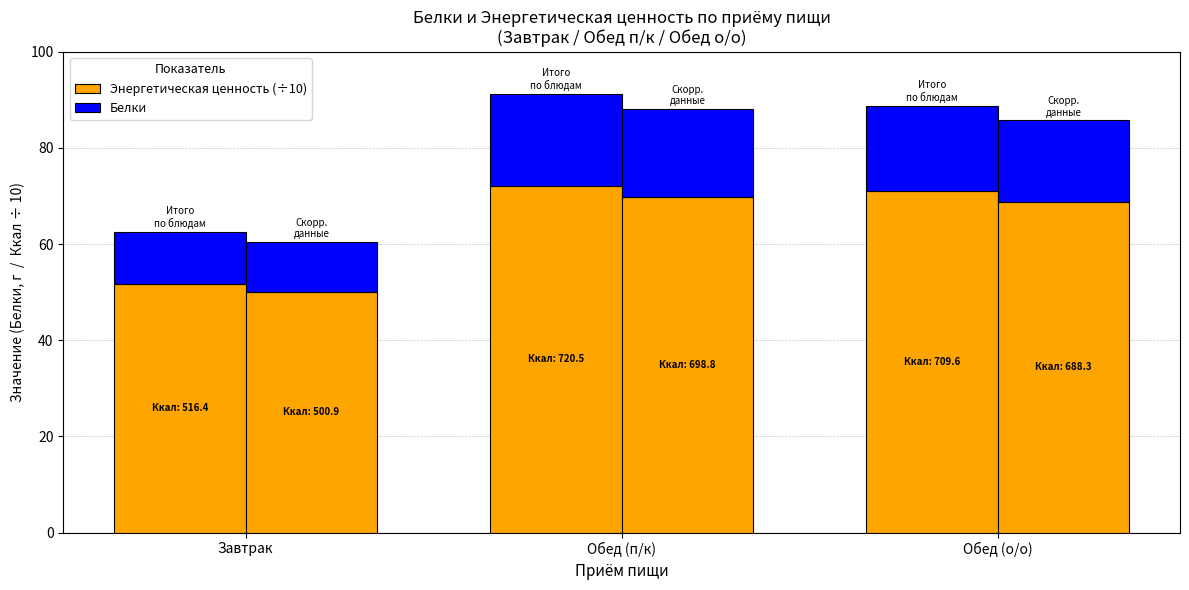

List the labels in order of Белки value, largest first.

Обед (п/к), Обед (о/о), Завтрак